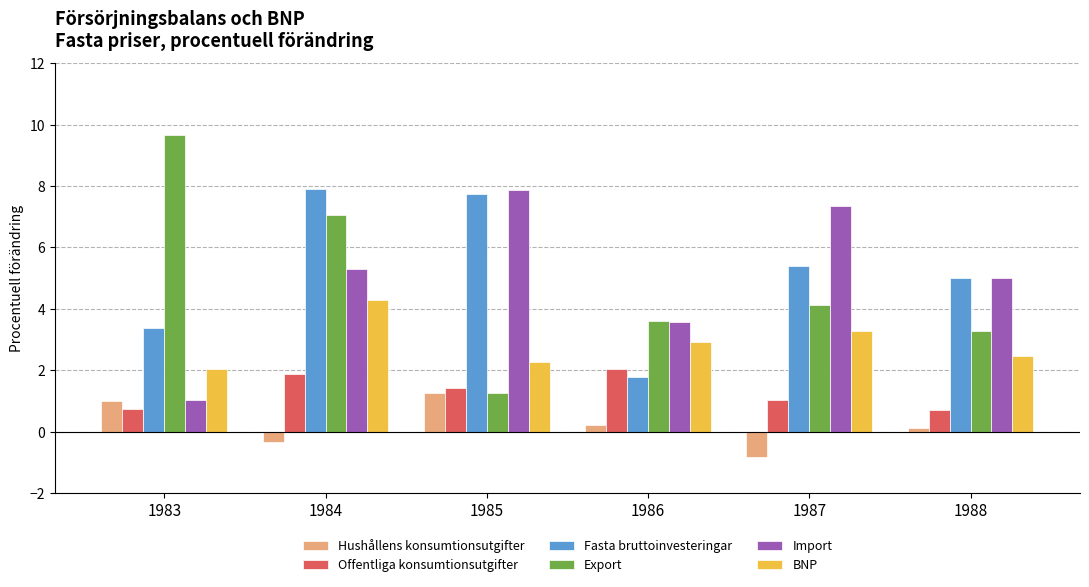

The value of Export at 1987 is 2.1. True or false?

False